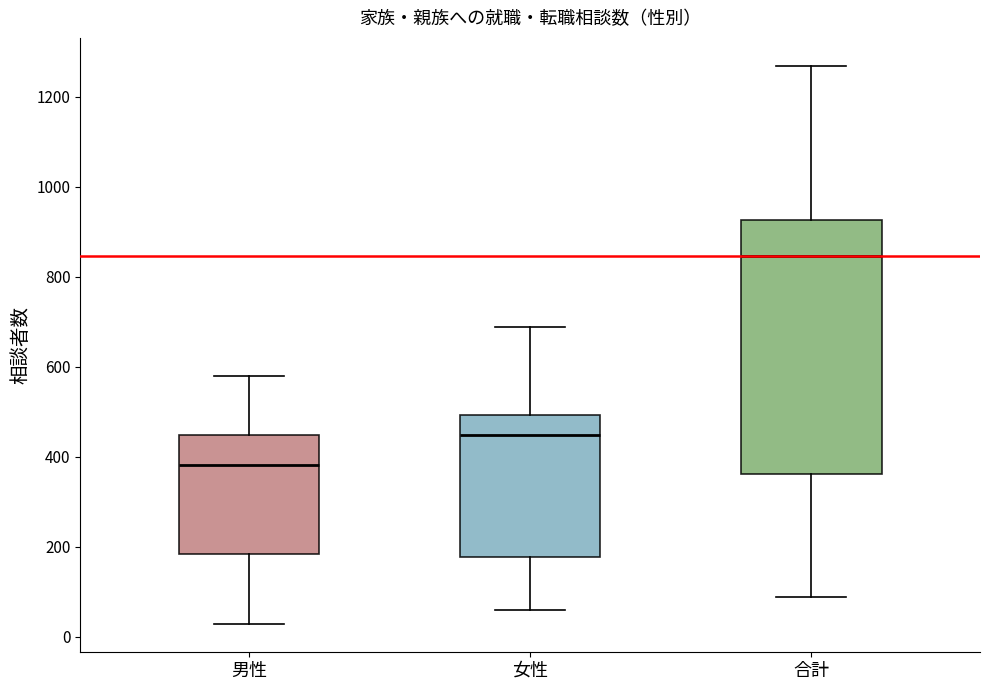

Where does the median line of the box for 合計 sit on the y-axis? The values are not printed on the chart, so give them approximately, as read against the axis.

840